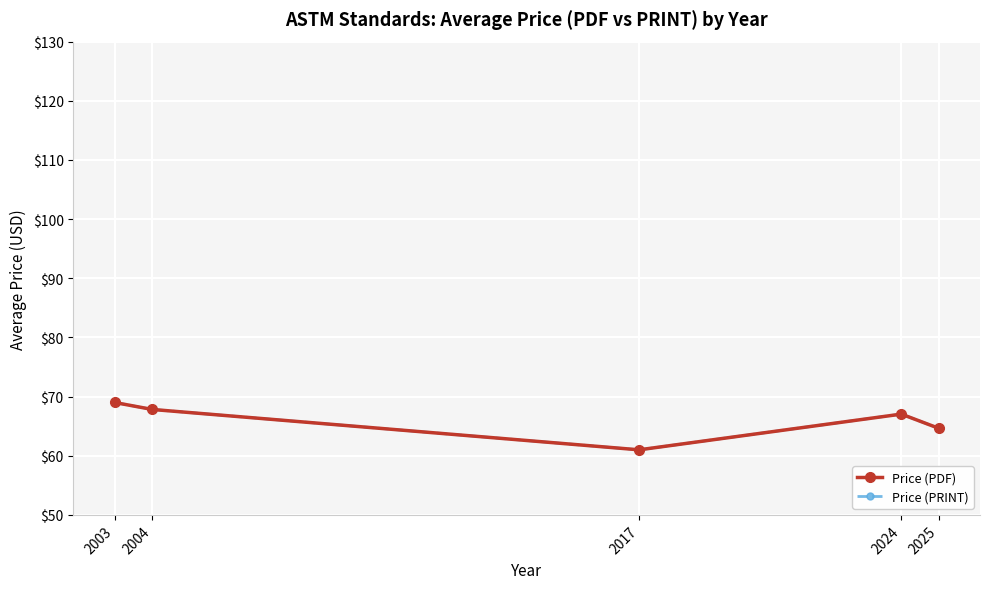

At which category does Price (PRINT) reach its first local valley?

2017